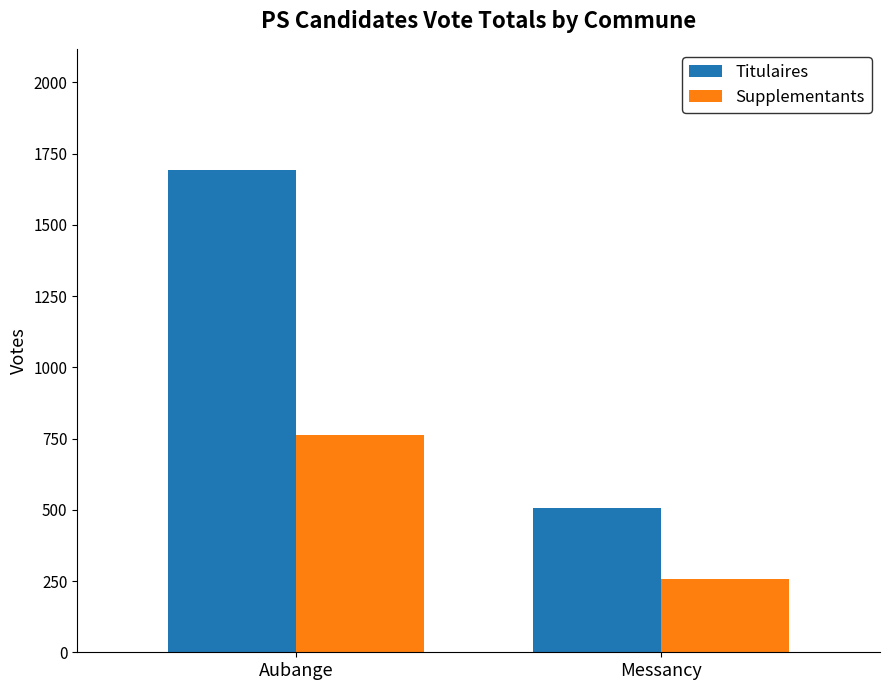

What are all the series names shown in the legend?

Titulaires, Supplementants